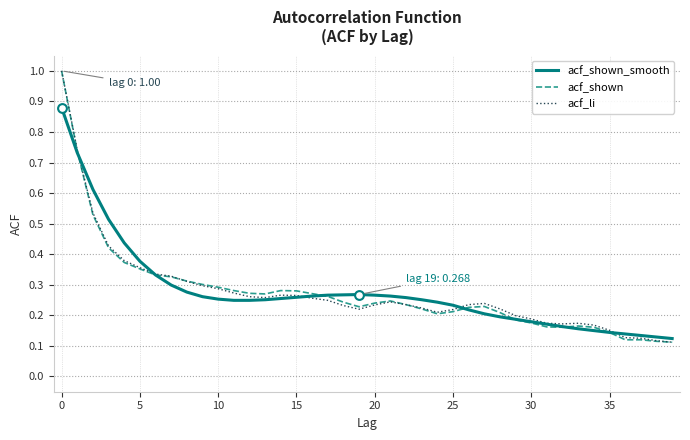

What is the maximum value for acf_shown?

1.0